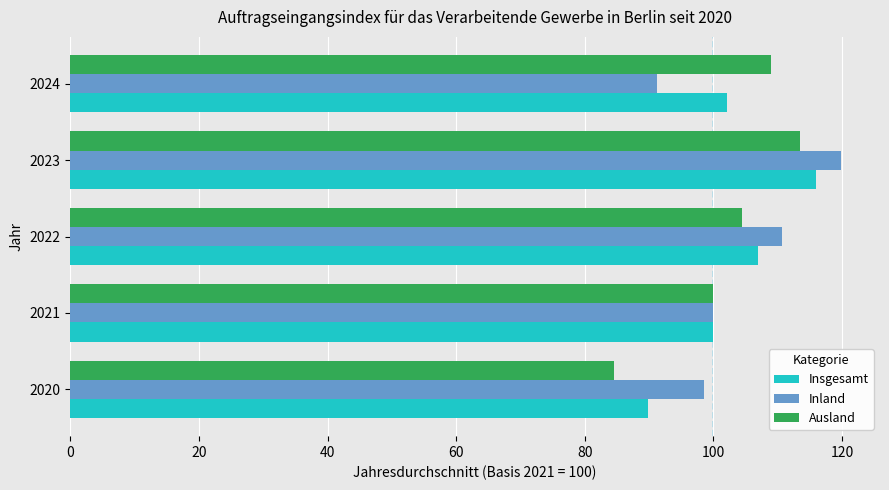

Is the value of Ausland at 2021 greater than the value of Insgesamt at 2022?

No